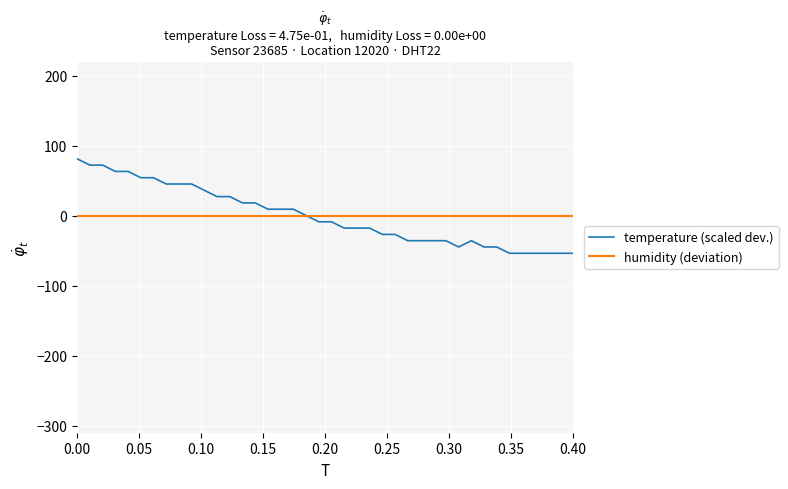

Rank the series by their maximum value, from lowest to highest.

humidity (deviation), temperature (scaled dev.)